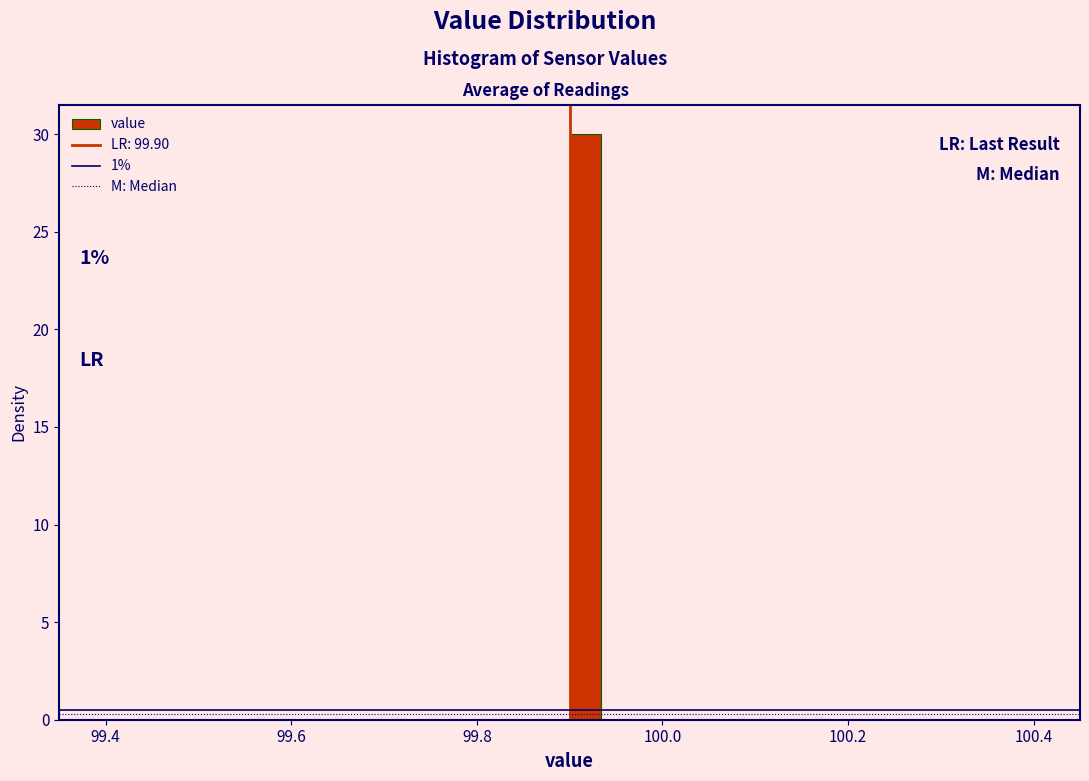

Read against the x-axis, roughly where is the centre of the tallest bar?

99.92